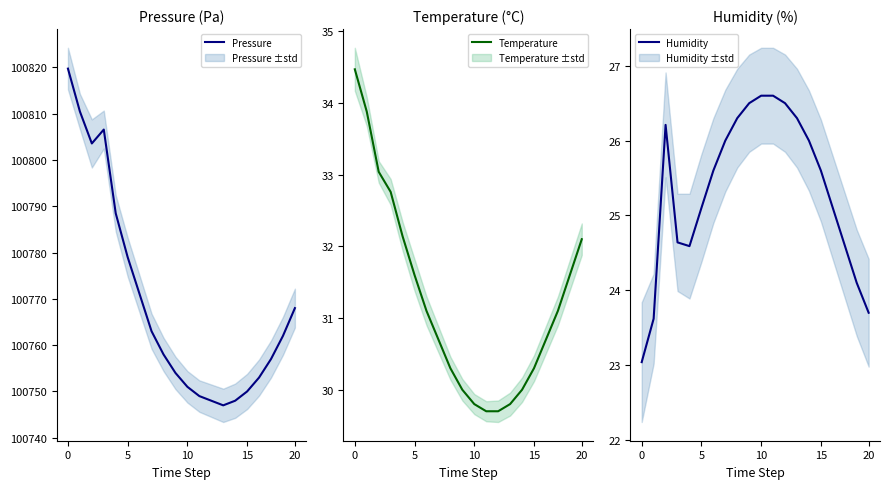

What is the label of the 20th point from the left?

20